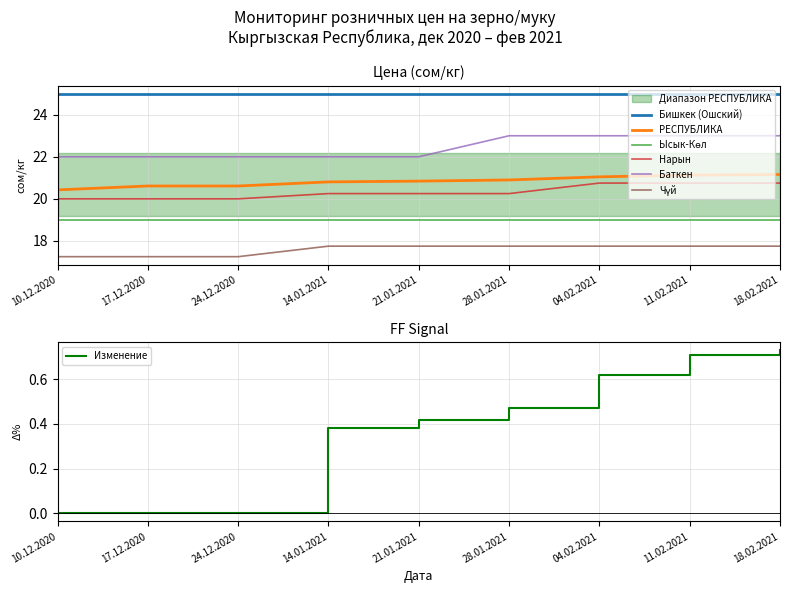

What is the sum of all Чүй values?

158.2